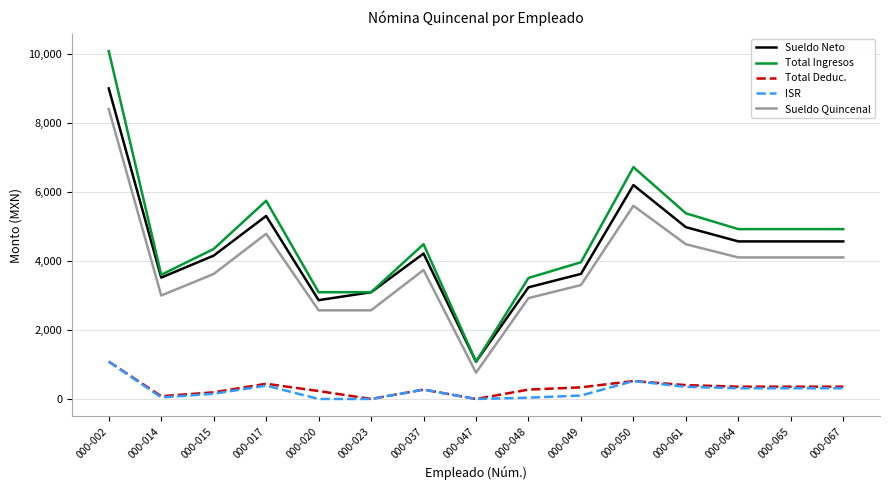

What is the spread (max minus min) of values at 000-061?

5028.5